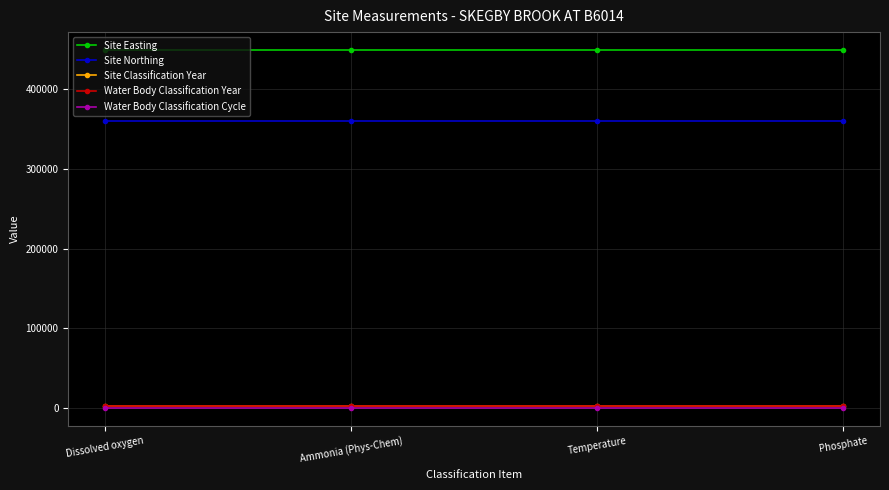

Where is Site Classification Year nearest to the value 2009?

Dissolved oxygen